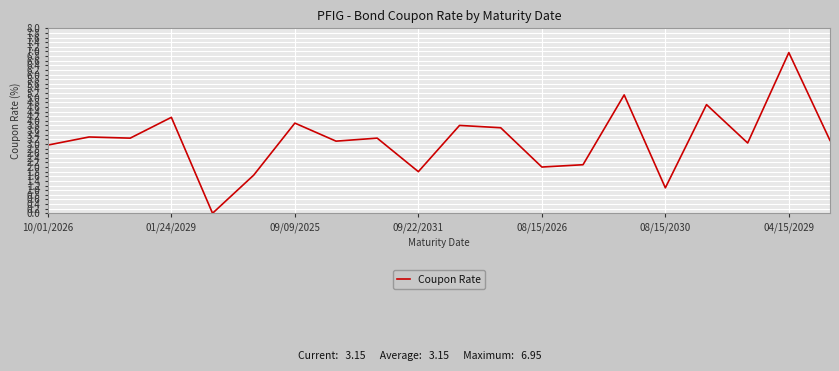

What is the greatest value displayed?

7.0